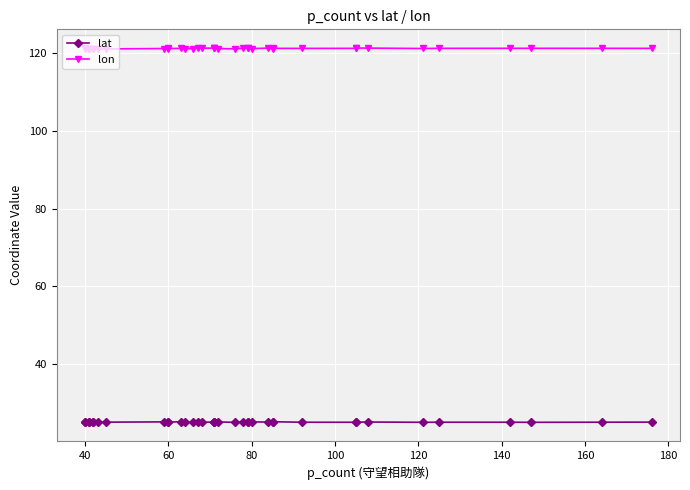

What is the maximum value shown in the chart?

121.3